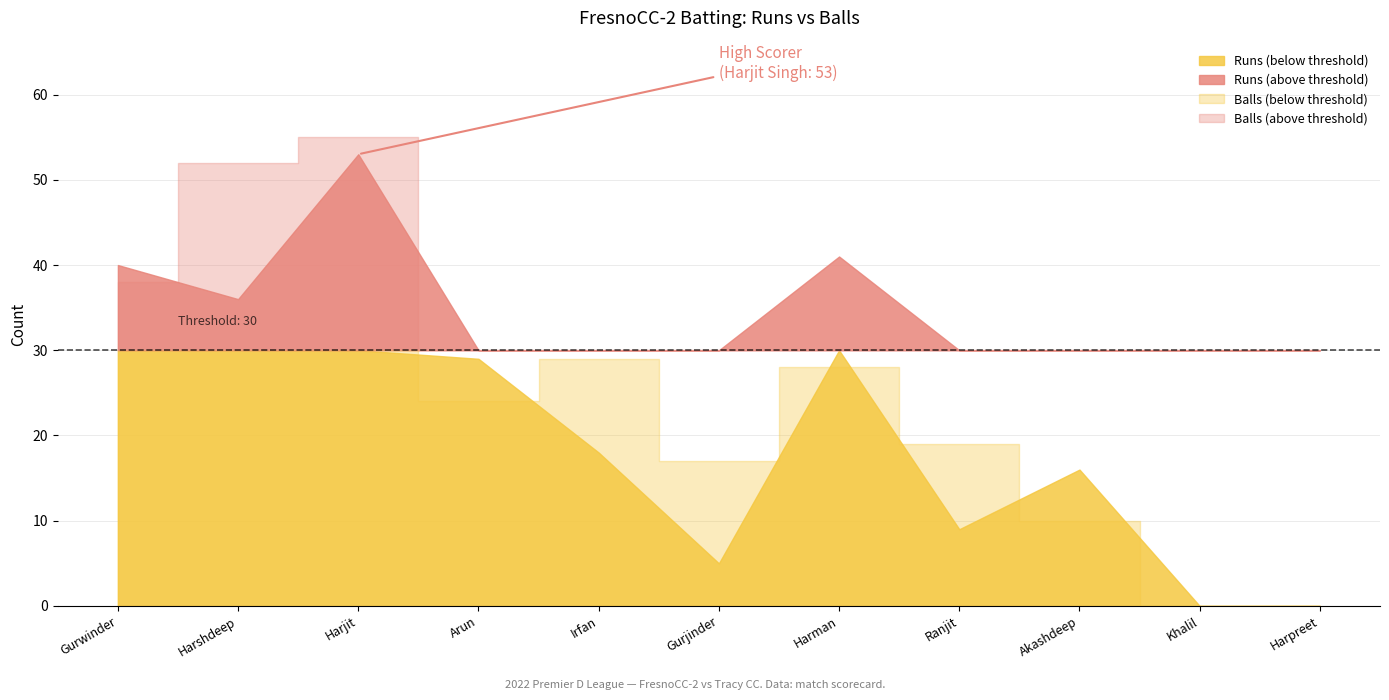

Rank the series at Gurjinder Gill from highest to lowest value.

Balls, Runs